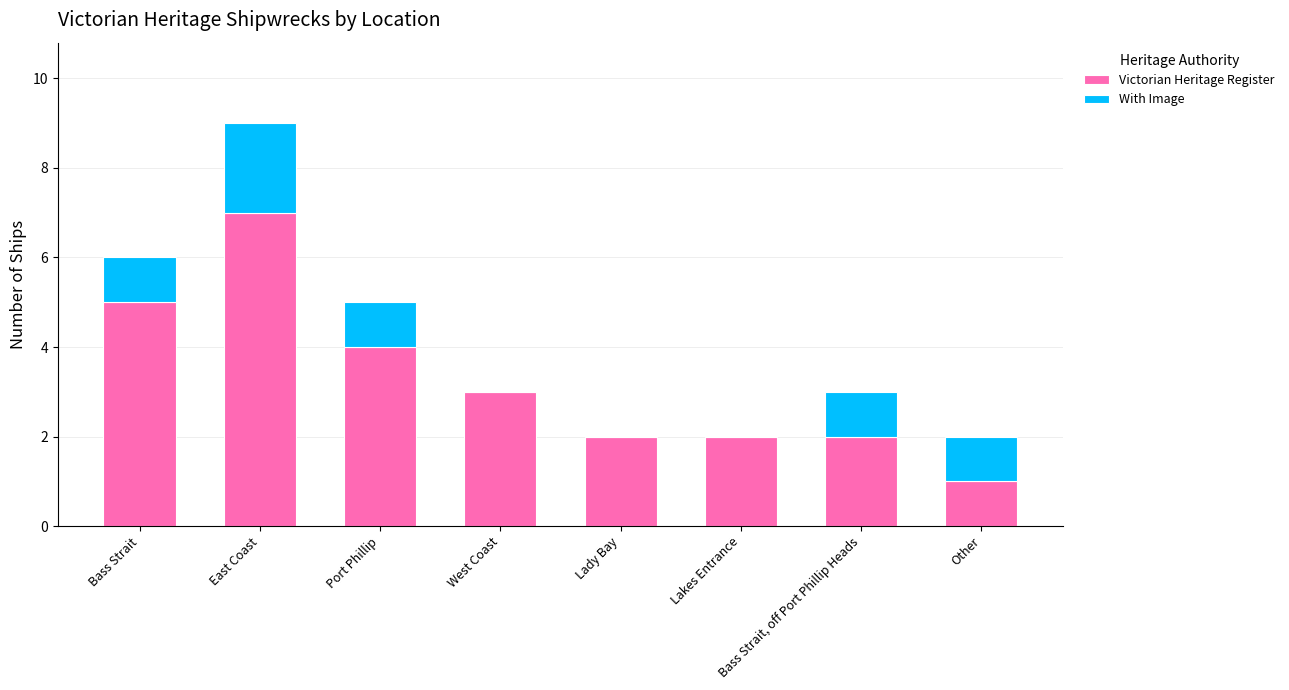

At which label does Victorian Heritage Register reach its peak?

East Coast